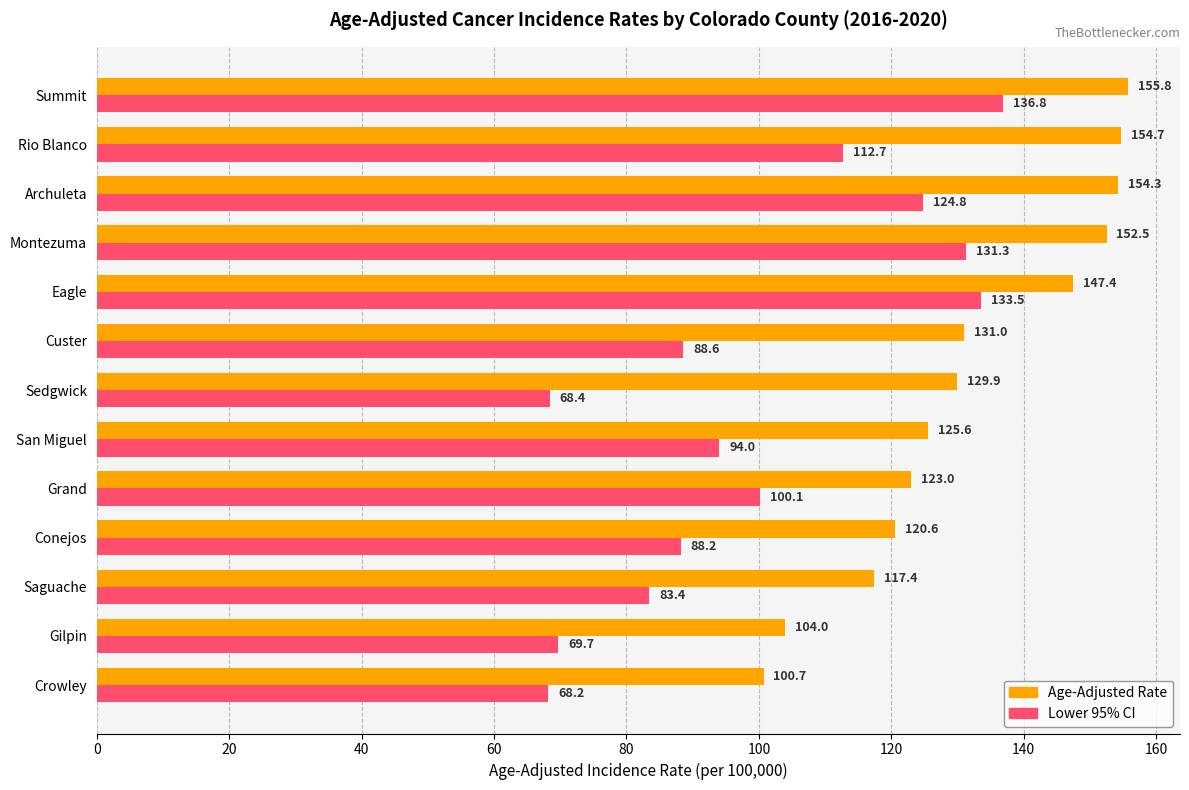

What is the difference between the maximum and second lowest values in the Lower 95% CI series?

68.4